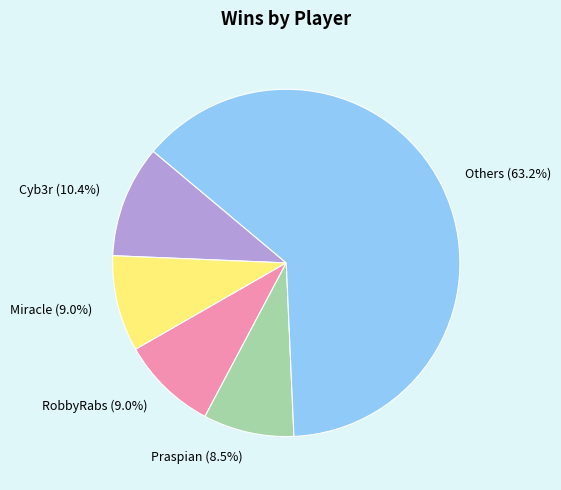

To the nearest percent, what is the average slice percentage?

20%